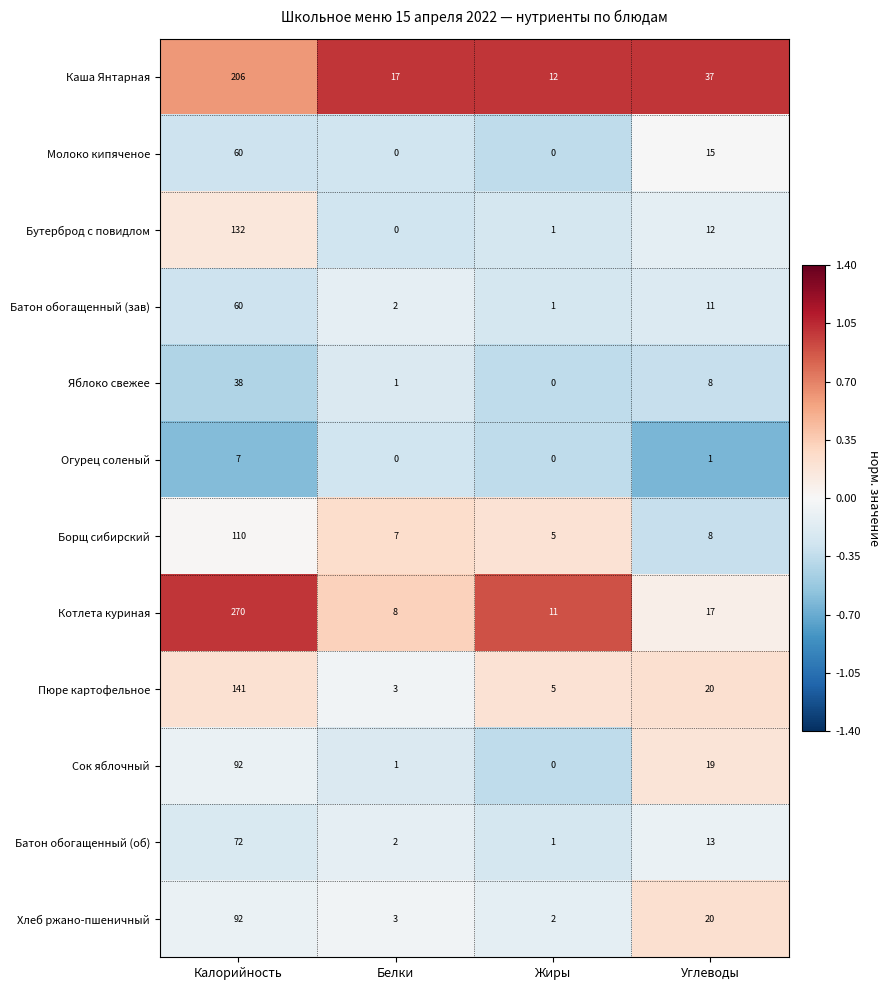

The value of Яблоко свежее at Жиры is 22. True or false?

False